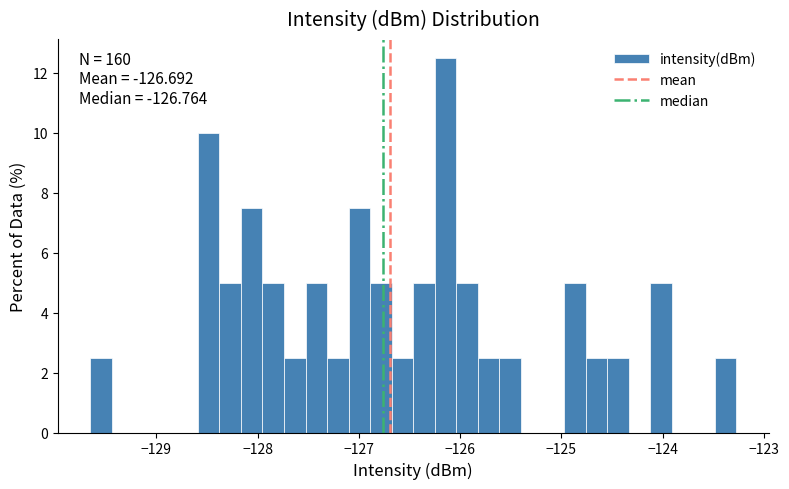

Around what value on the x-axis is the tallest bar? Give the approximate position of its centre, as read against the axis.

-126.1